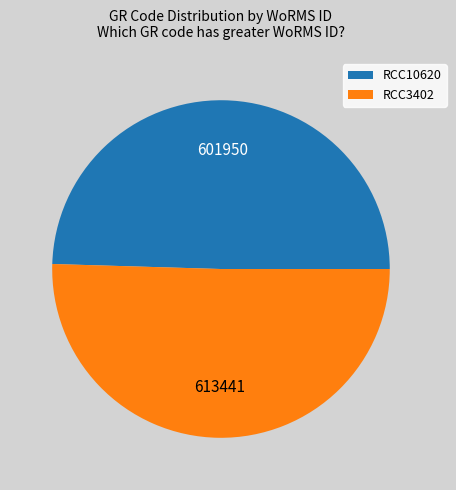

What is the smallest slice in the pie chart?

RCC10620